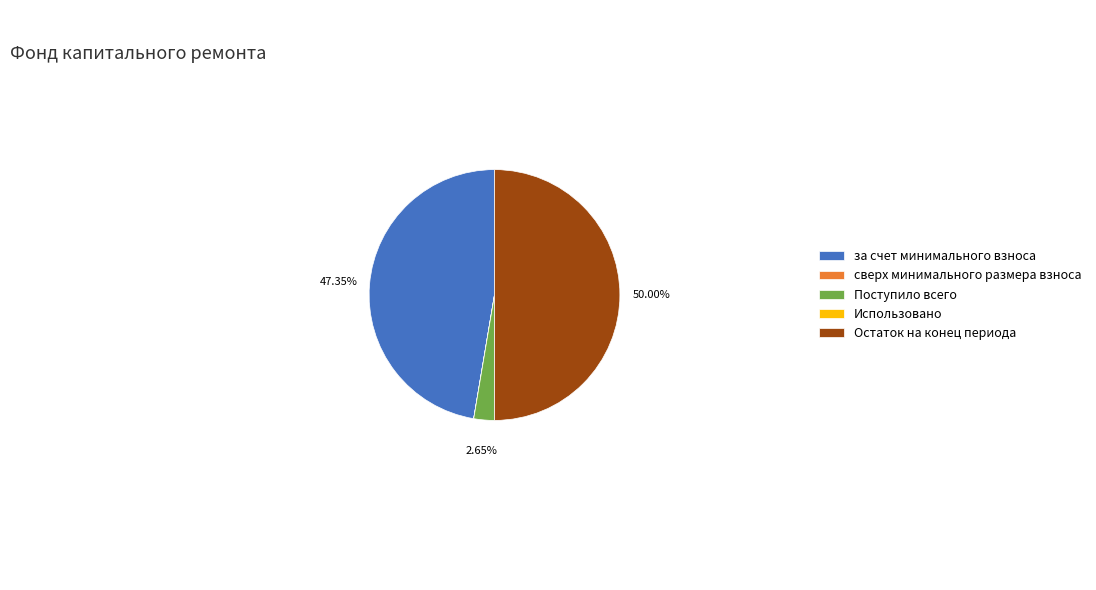

The Остаток на конец периода slice represents 61% of the pie. True or false?

False